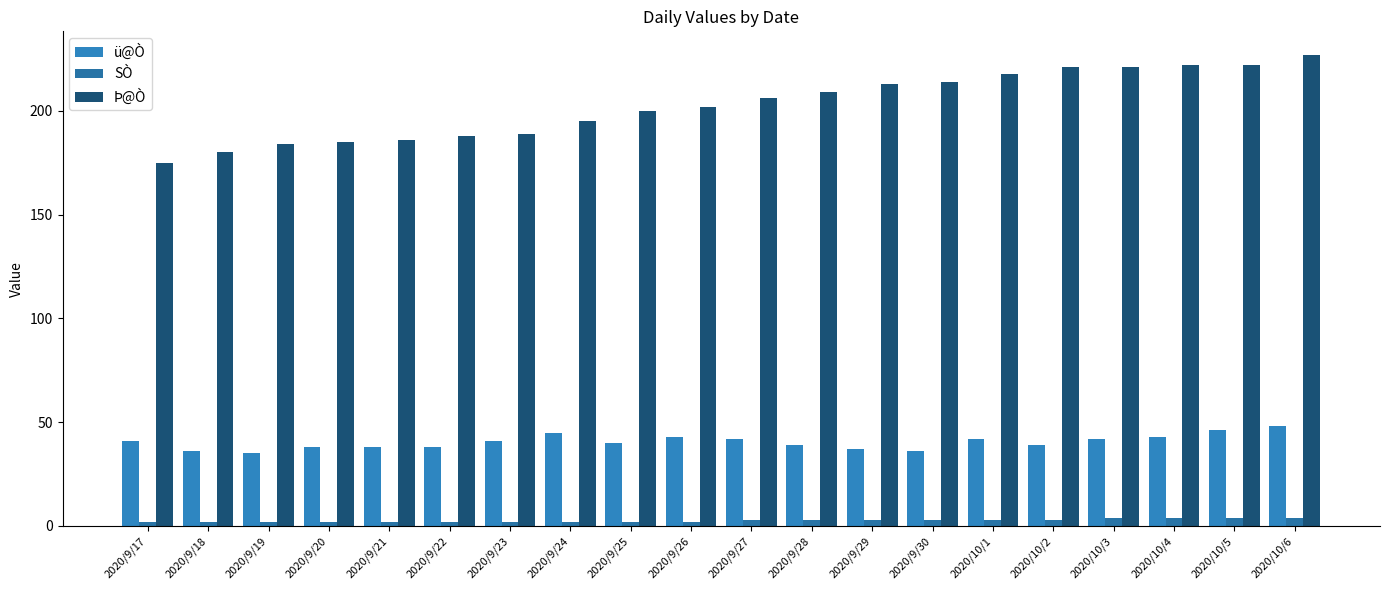

How many bars are there in total?

60